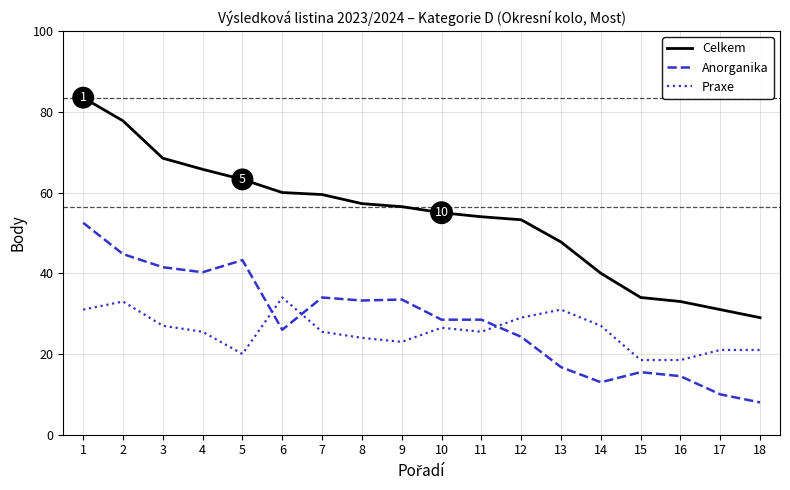

What are all the series names shown in the legend?

Celkem, Anorganika, Praxe